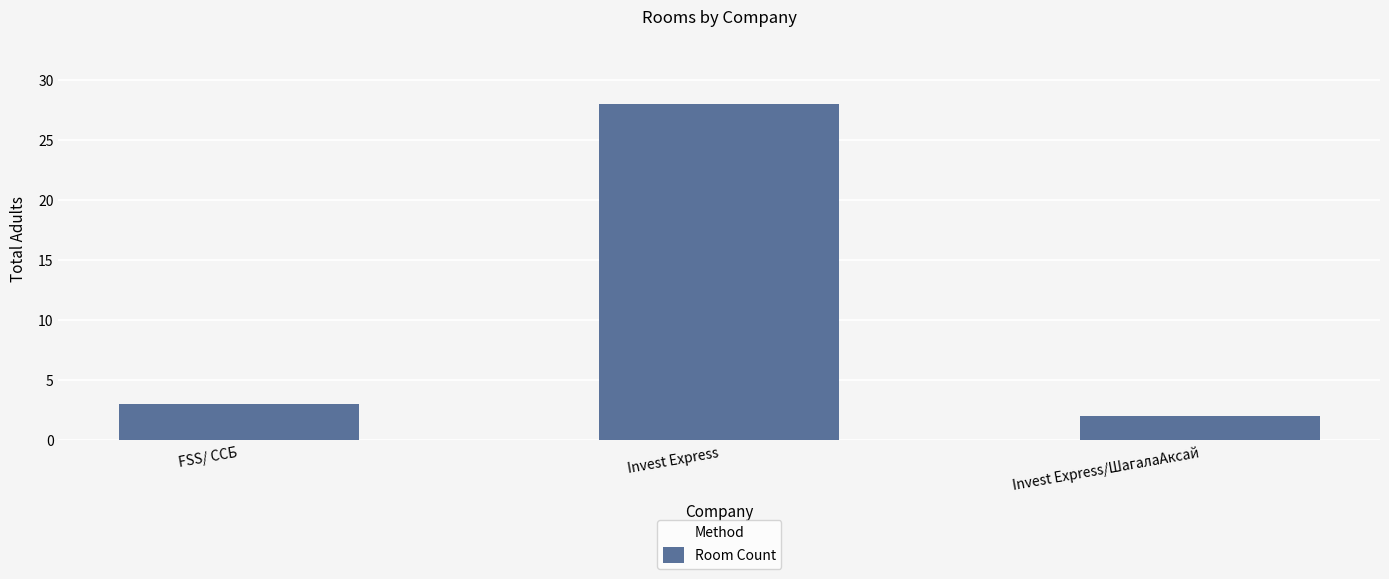

What is the change in value from Invest Express to Invest Express/ШагалаАксай?

-26